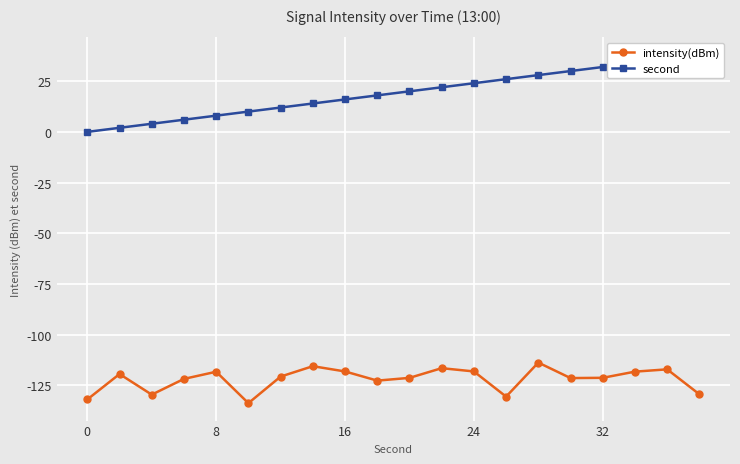

What is the minimum value for intensity(dBm)?

-133.8